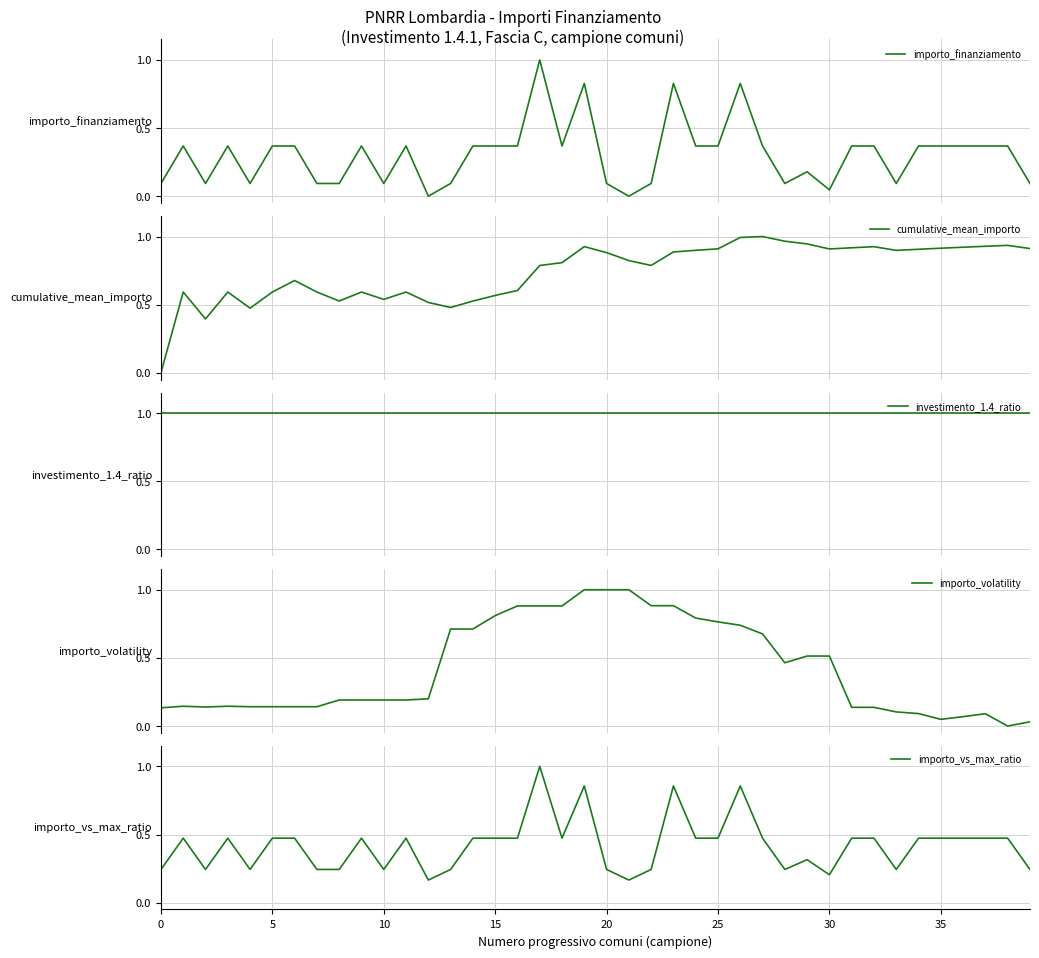

Is it true that importo_vs_max_ratio equals 0.3 at 35?

False